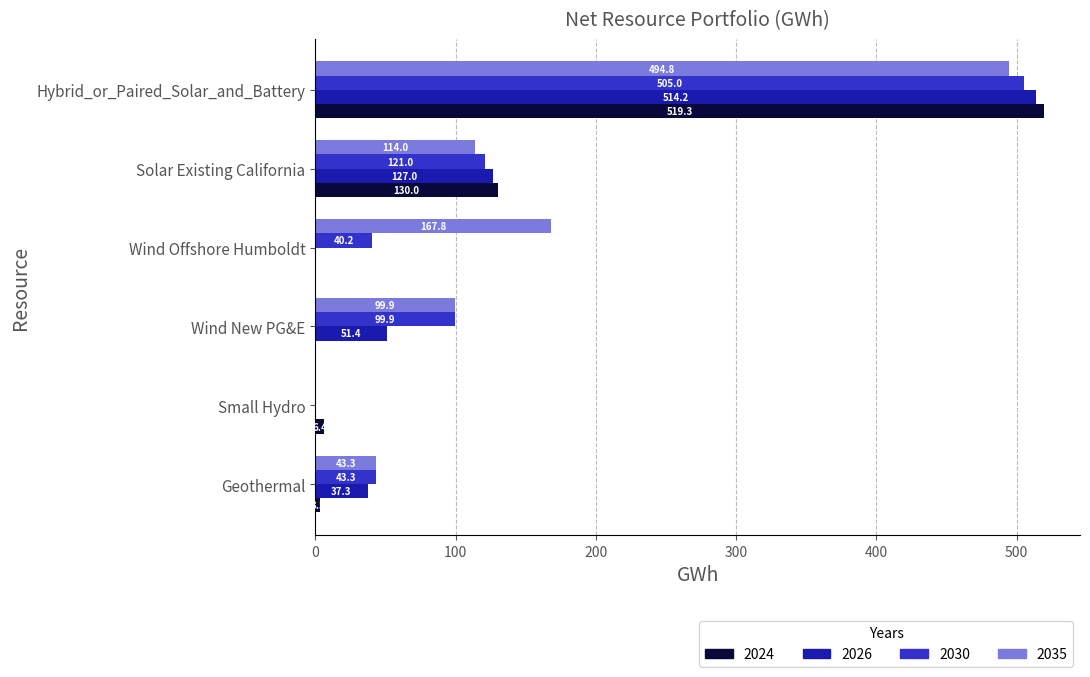

Which series has the widest spread of values?

2024